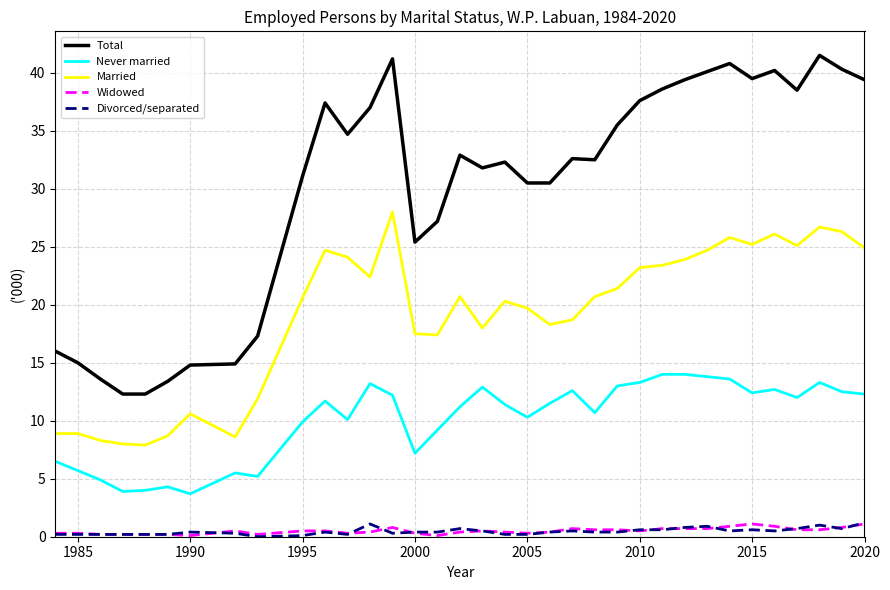

True or false: Married and Never married cross at least once.

False